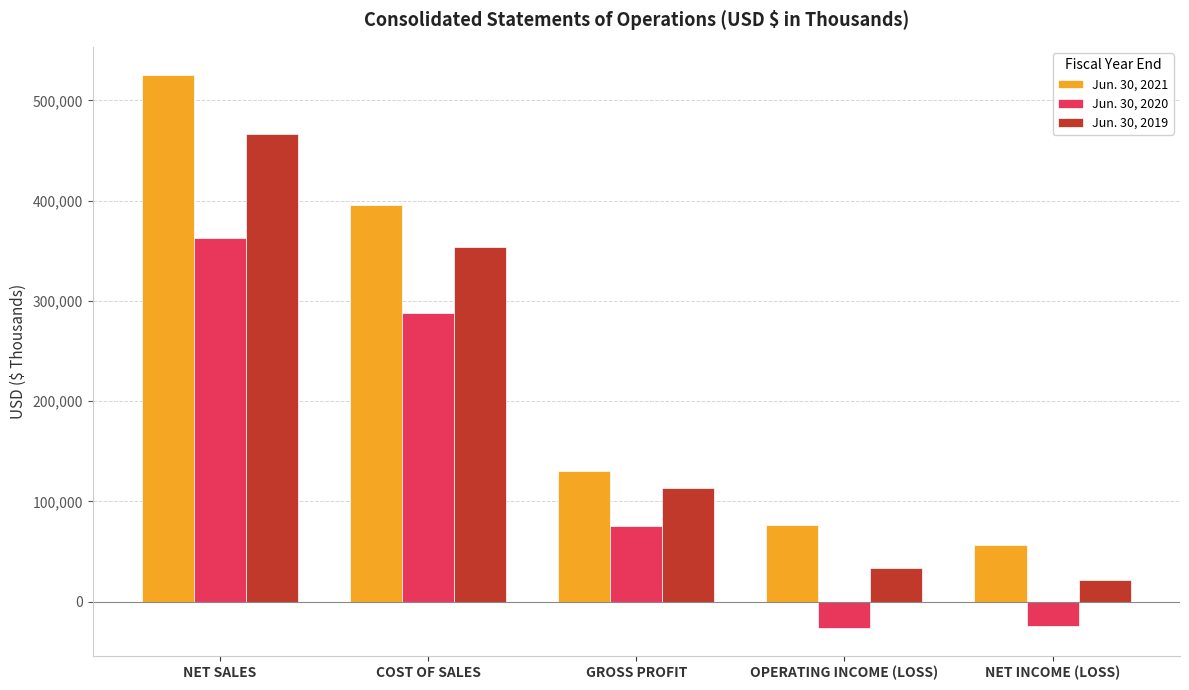

What is the approximate value of Jun. 30, 2021 at GROSS PROFIT, to the nearest 100?

130000